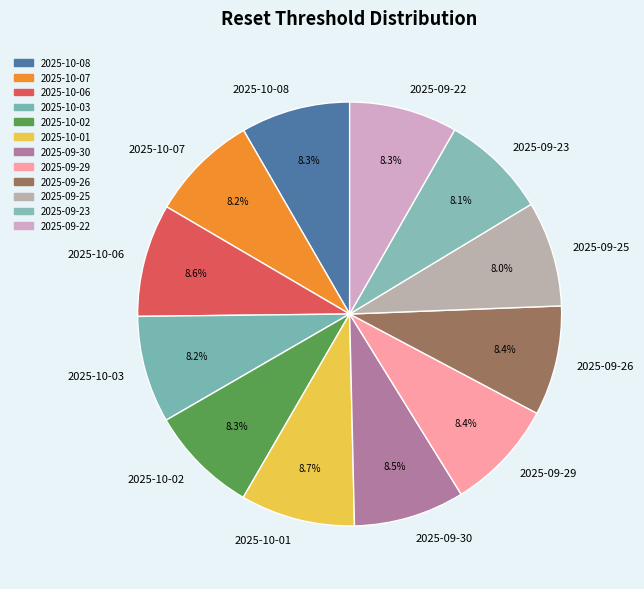

The 2025-09-29 slice represents 8% of the pie. True or false?

True